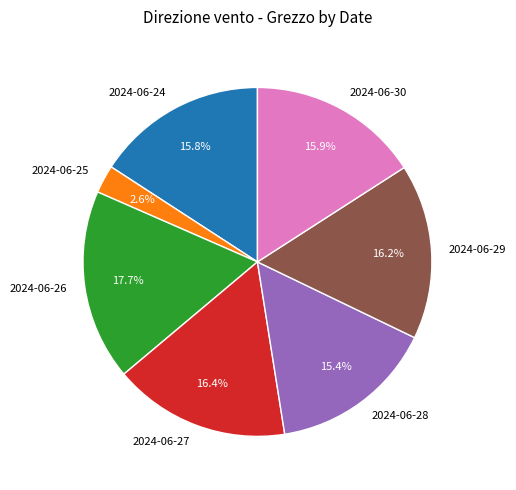

Combined, do 2024-06-27 and 2024-06-24 account for over 50%?

No